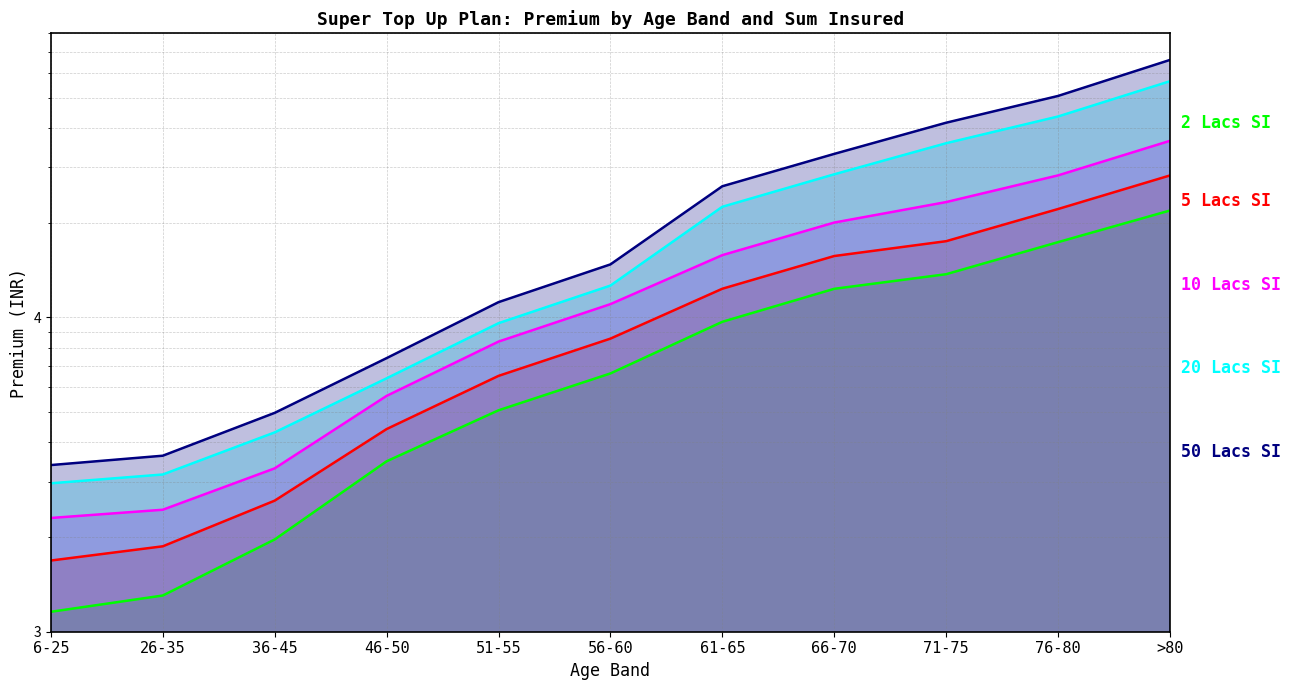

What is the sum of all 5lacs values?

121426.1